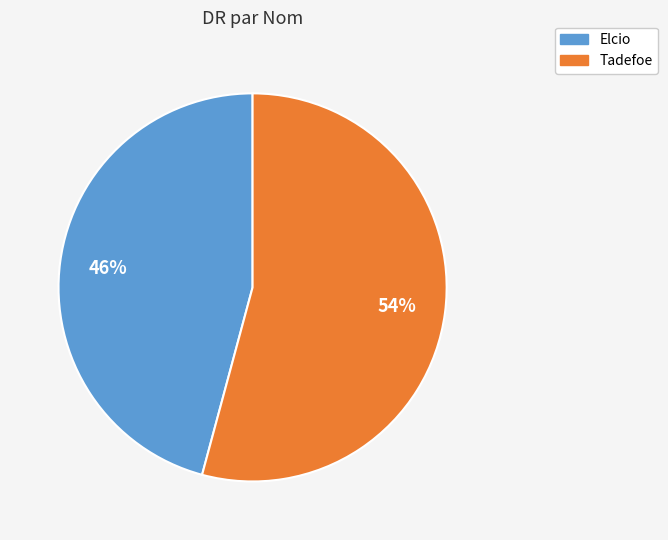

The Elcio slice represents 46% of the pie. True or false?

True